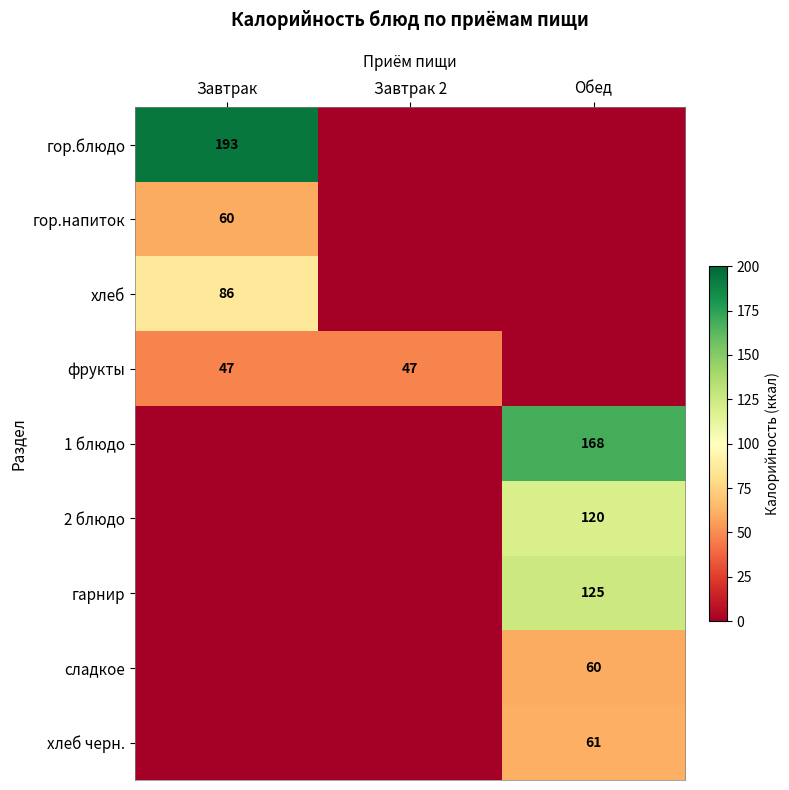

Is it true that гор.блюдо equals 99 at Завтрак?

False